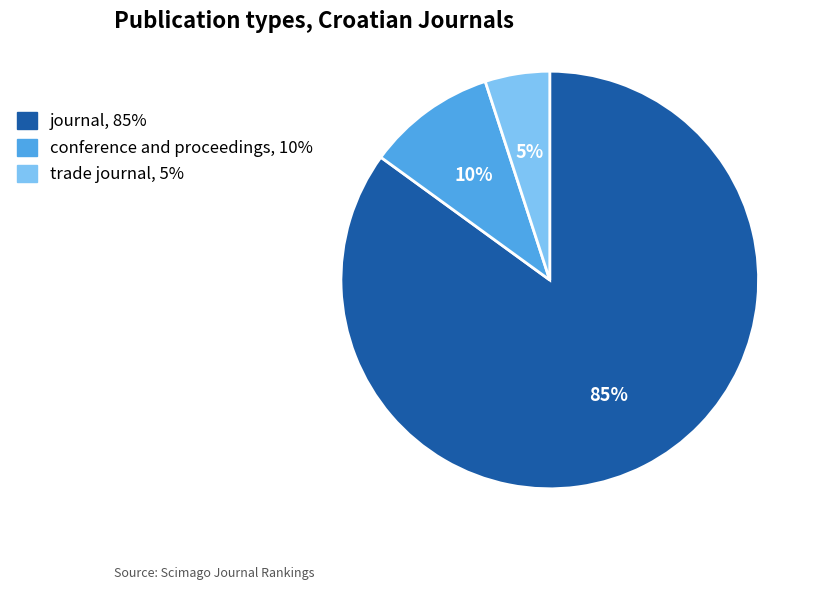

True or false: journal accounts for 78% of the total.

False